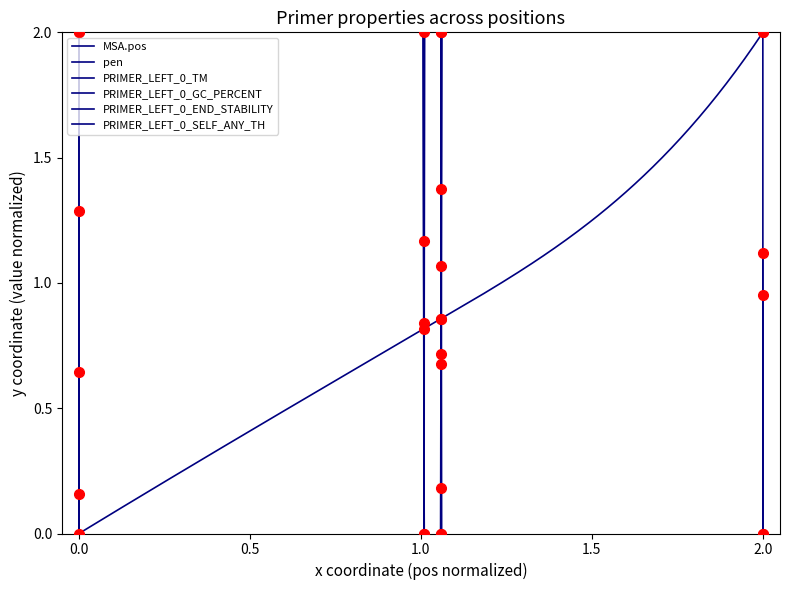

What are all the series names shown in the legend?

MSA.pos, pen, PRIMER_LEFT_0_TM, PRIMER_LEFT_0_GC_PERCENT, PRIMER_LEFT_0_END_STABILITY, PRIMER_LEFT_0_SELF_ANY_TH